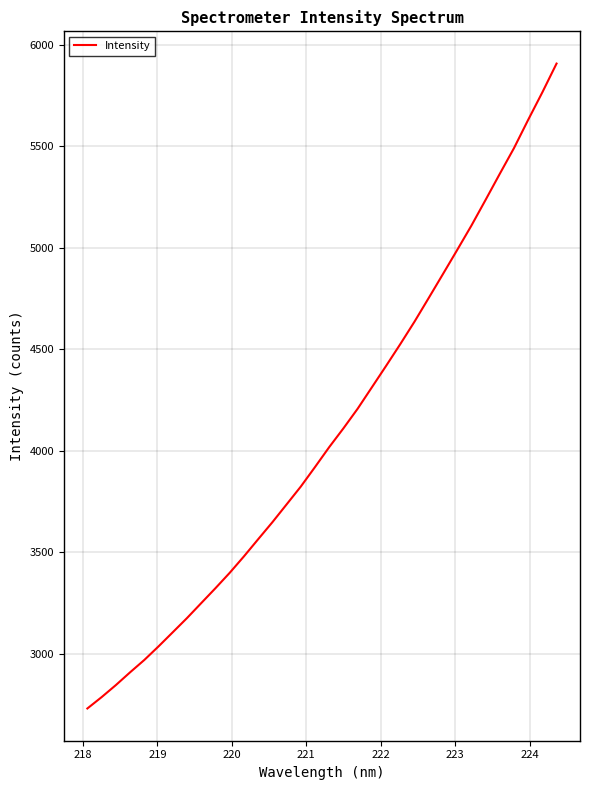

What is the sum of all values?

139063.5